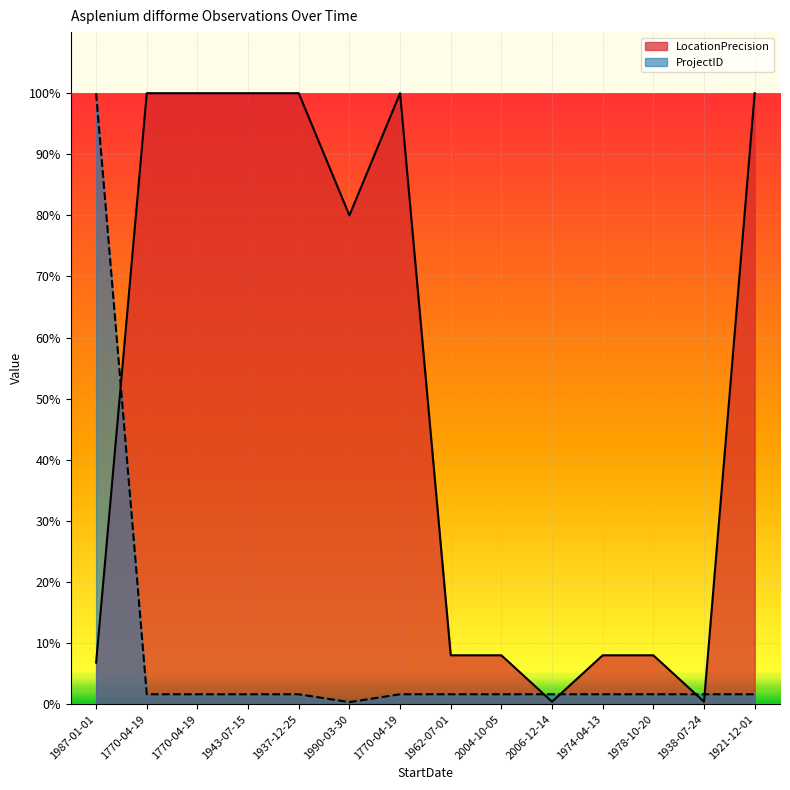

Count the number of data series in this chart.

2